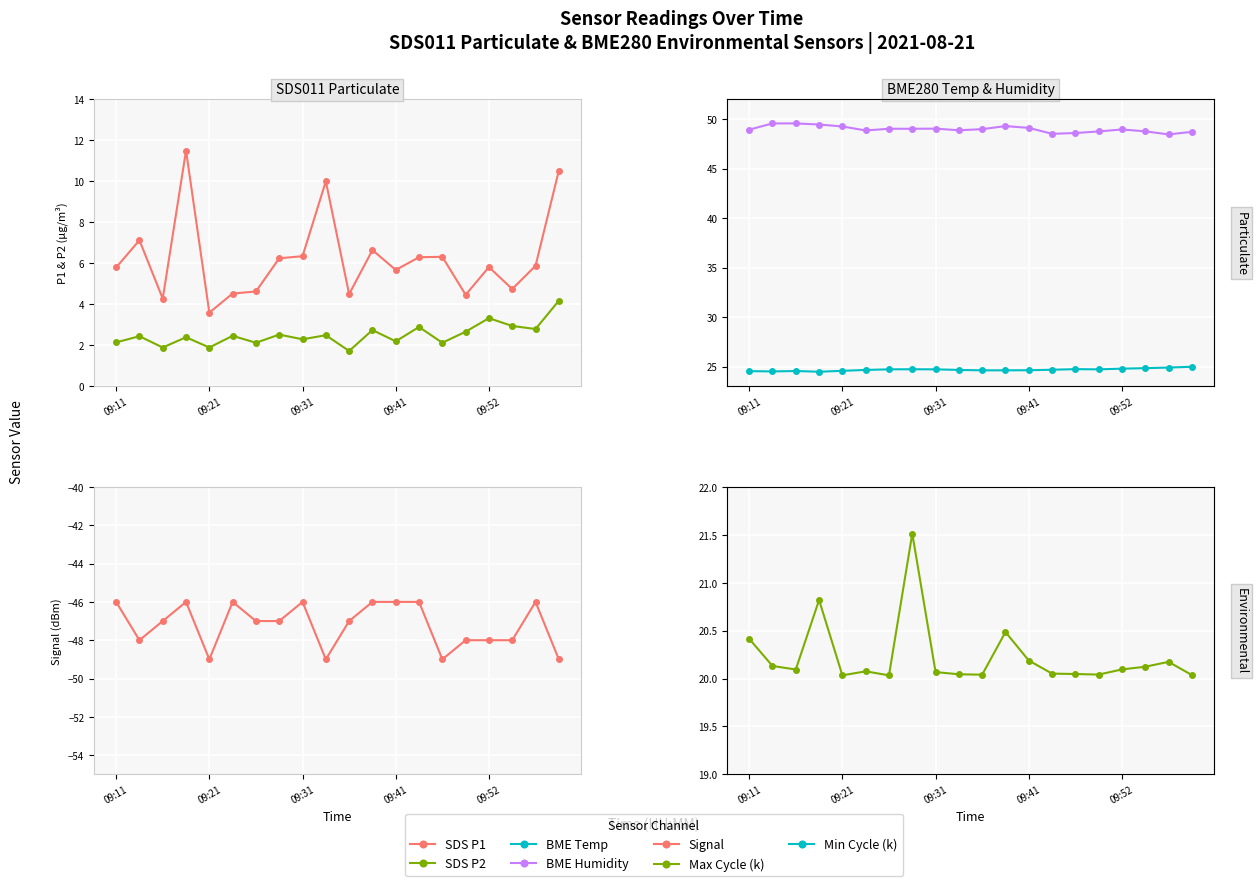

The Signal series shows -20.8 at 09:15. True or false?

False